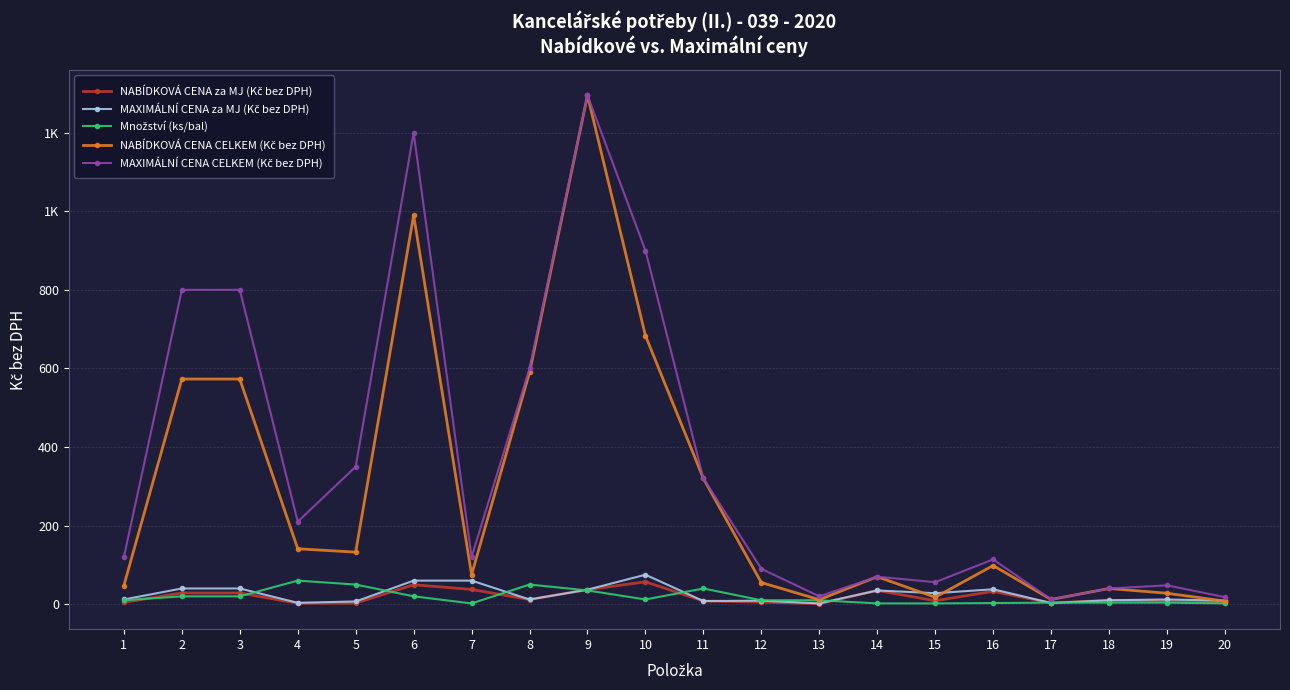

Reading right to left, what are all the values shown in this chart?

NABÍDKOVÁ CENA za MJ (Kč bez DPH): 20=4.0	19=7.0	18=10.0	17=3.0	16=32.8	15=8.8	14=35.0	13=1.1	12=5.5	11=8.0	10=57.0	9=37.0	8=11.8	7=37.5	6=49.5	5=2.6	4=2.4	3=28.6	2=28.6	1=4.8
MAXIMÁLNÍ CENA za MJ (Kč bez DPH): 20=9.0	19=12.0	18=10.0	17=3.0	16=38.0	15=28.0	14=35.0	13=2.0	12=9.0	11=8.0	10=75.0	9=37.0	8=12.0	7=60.0	6=60.0	5=7.0	4=3.5	3=40.0	2=40.0	1=12.0
Množství (ks/bal): 20=2.0	19=4.0	18=4.0	17=4.0	16=3.0	15=2.0	14=2.0	13=10.0	12=10.0	11=40.0	10=12.0	9=35.0	8=50.0	7=2.0	6=20.0	5=50.0	4=60.0	3=20.0	2=20.0	1=10.0
NABÍDKOVÁ CENA CELKEM (Kč bez DPH): 20=7.9	19=27.8	18=40.0	17=12.0	16=98.4	15=17.6	14=70.0	13=11.5	12=55.0	11=320.0	10=683.4	9=1295.0	8=590.0	7=75.1	6=990.0	5=132.5	4=141.0	3=573.0	2=573.0	1=47.5
MAXIMÁLNÍ CENA CELKEM (Kč bez DPH): 20=18.0	19=48.0	18=40.0	17=12.0	16=114.0	15=56.0	14=70.0	13=20.0	12=90.0	11=320.0	10=900.0	9=1295.0	8=600.0	7=120.0	6=1200.0	5=350.0	4=210.0	3=800.0	2=800.0	1=120.0